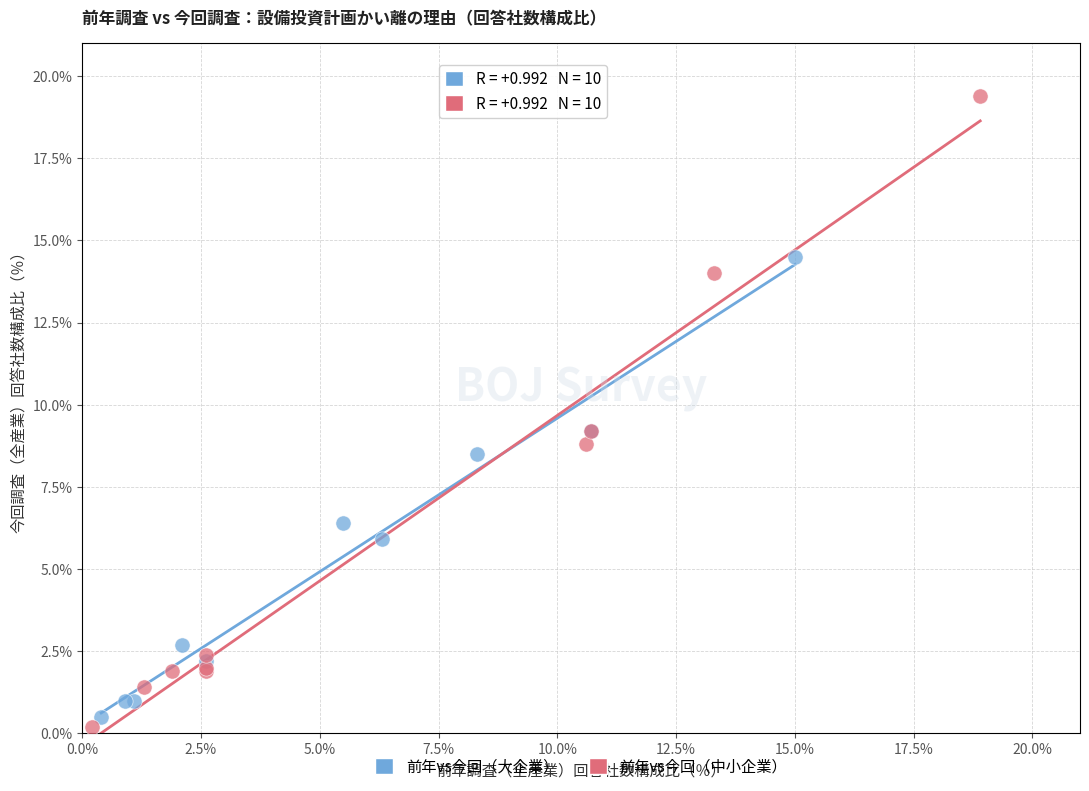

Which series has the widest spread of Y values?

前年vs今回（中小企業）